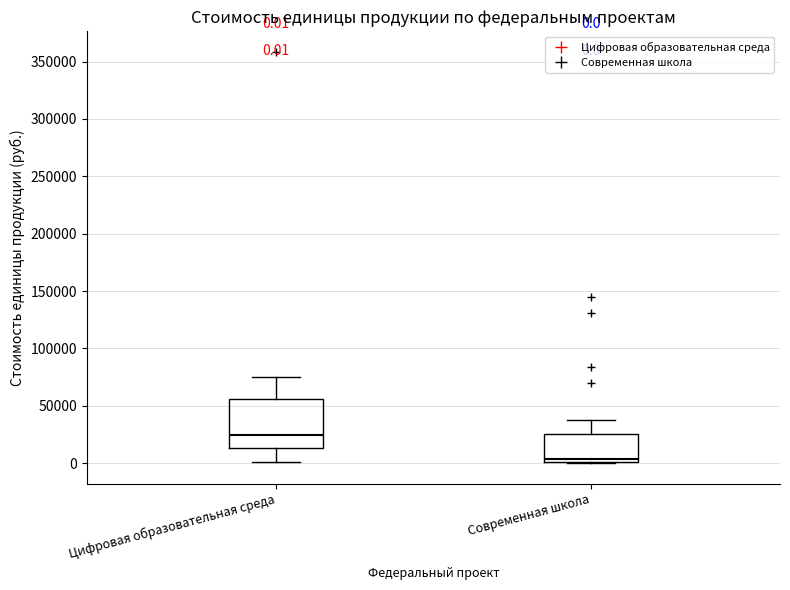

Which box's median line is the highest?

Цифровая образовательная среда